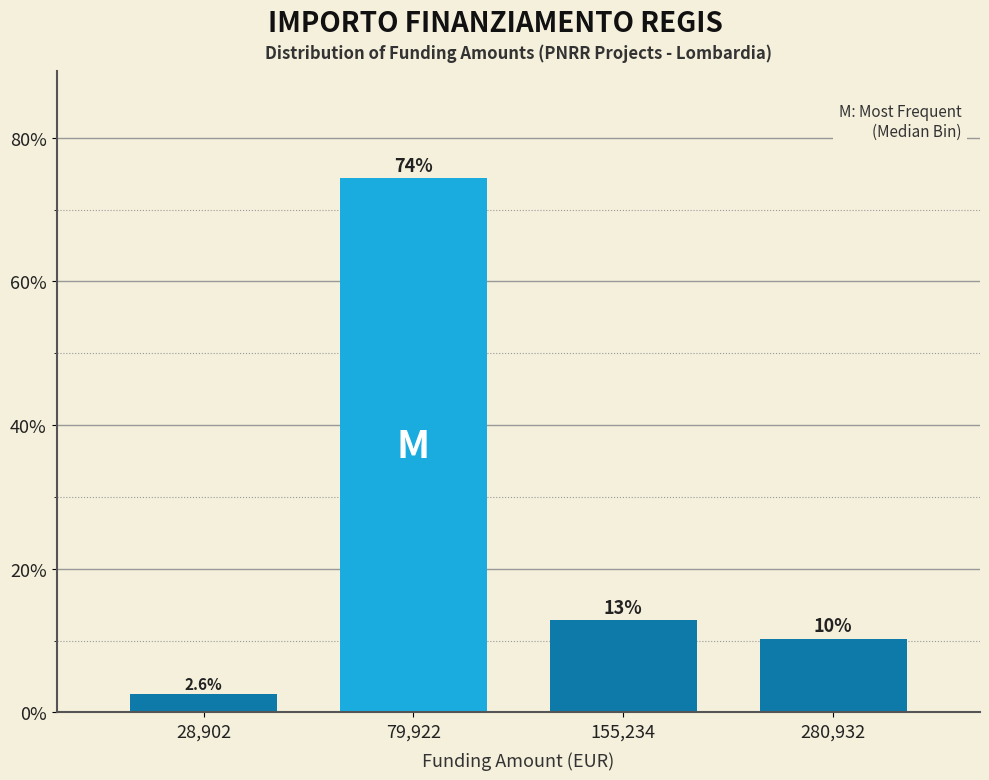

Reading right to left, transcribe all the data shown in this chart.

280,932=10.3	155,234=12.8	79,922=74.4	28,902=2.6